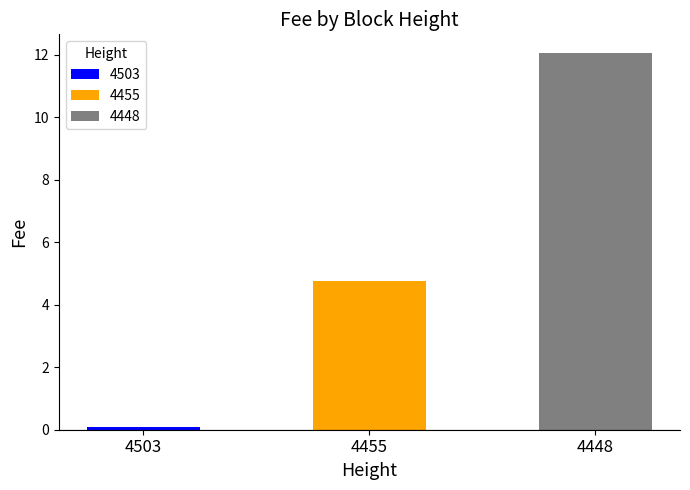

How many bars are there in total?

3